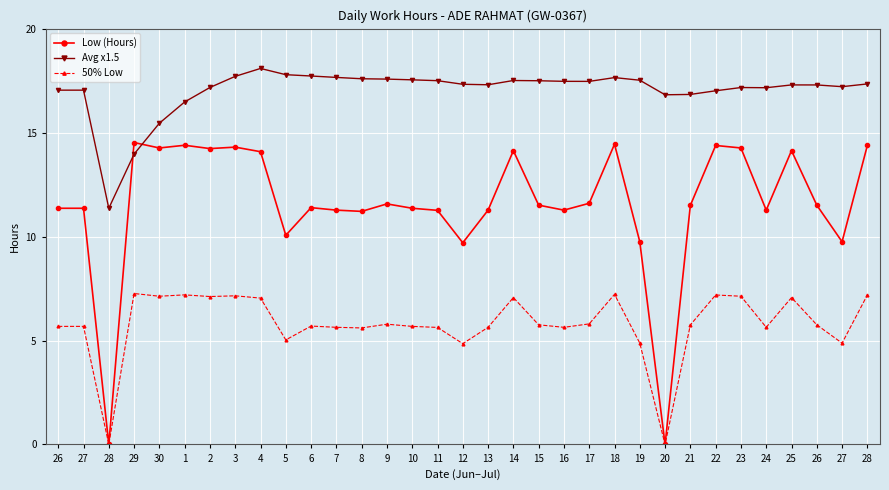

Count the number of data series in this chart.

3